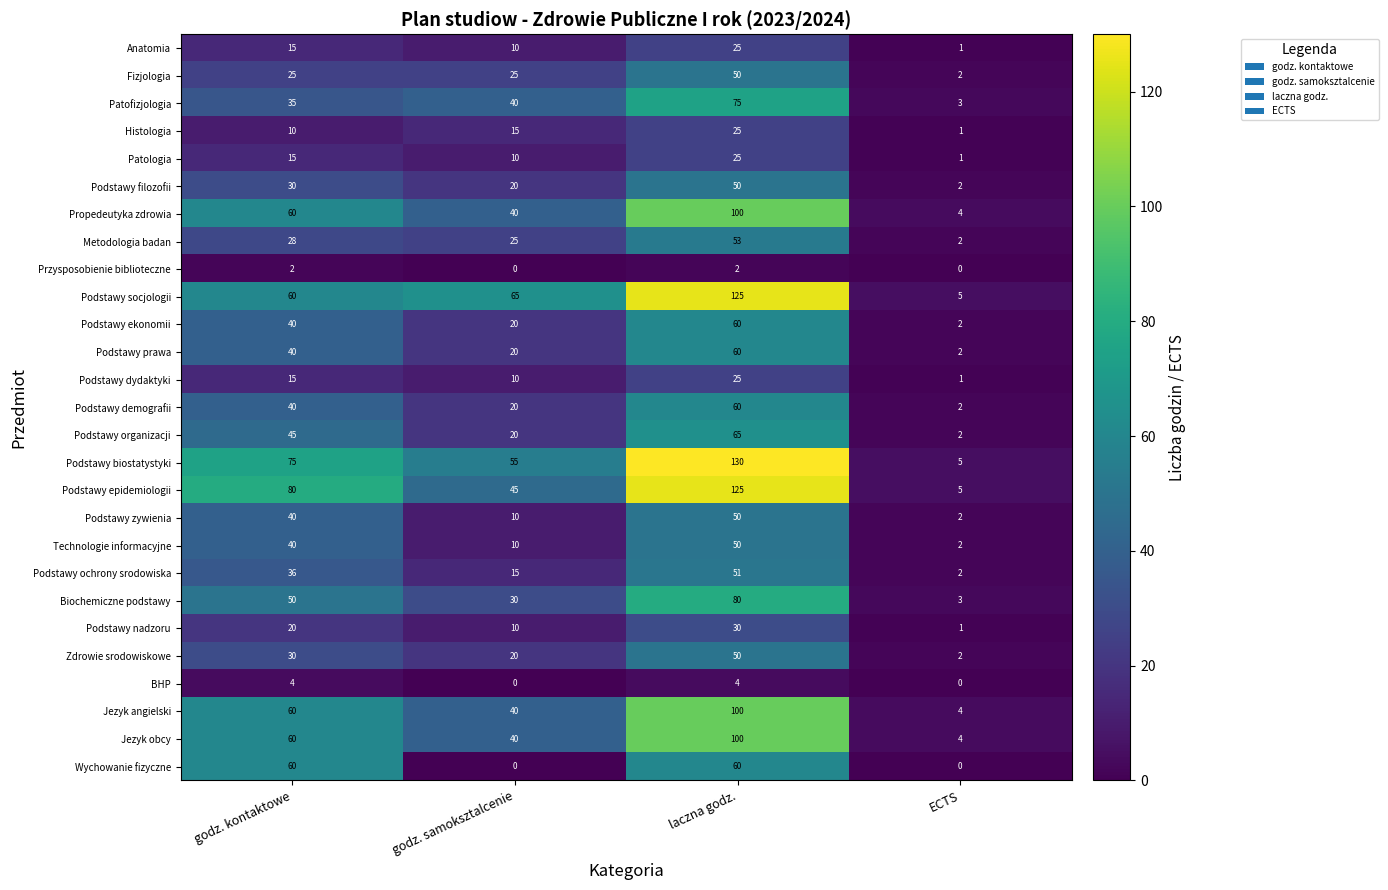

What is the difference between the Podstawy prawa values at godz. kontaktowe and laczna godz.?

20